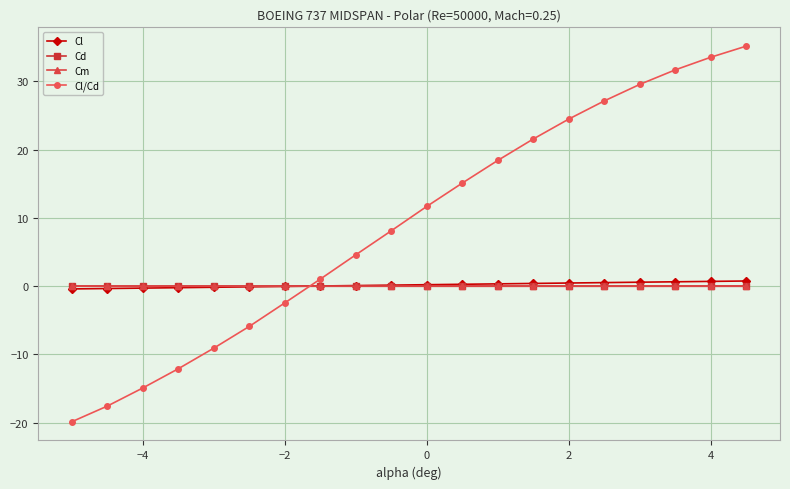

Which series has the largest total across all categories?

Cl/Cd